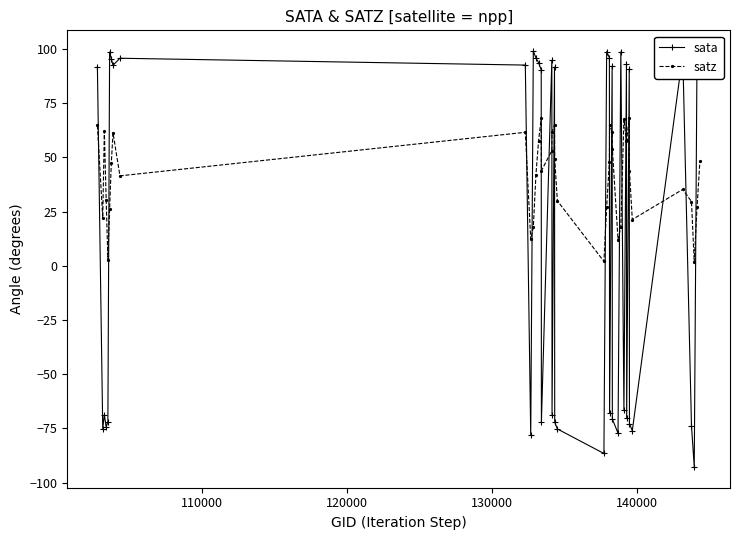

What is the maximum value shown in the chart?

99.0